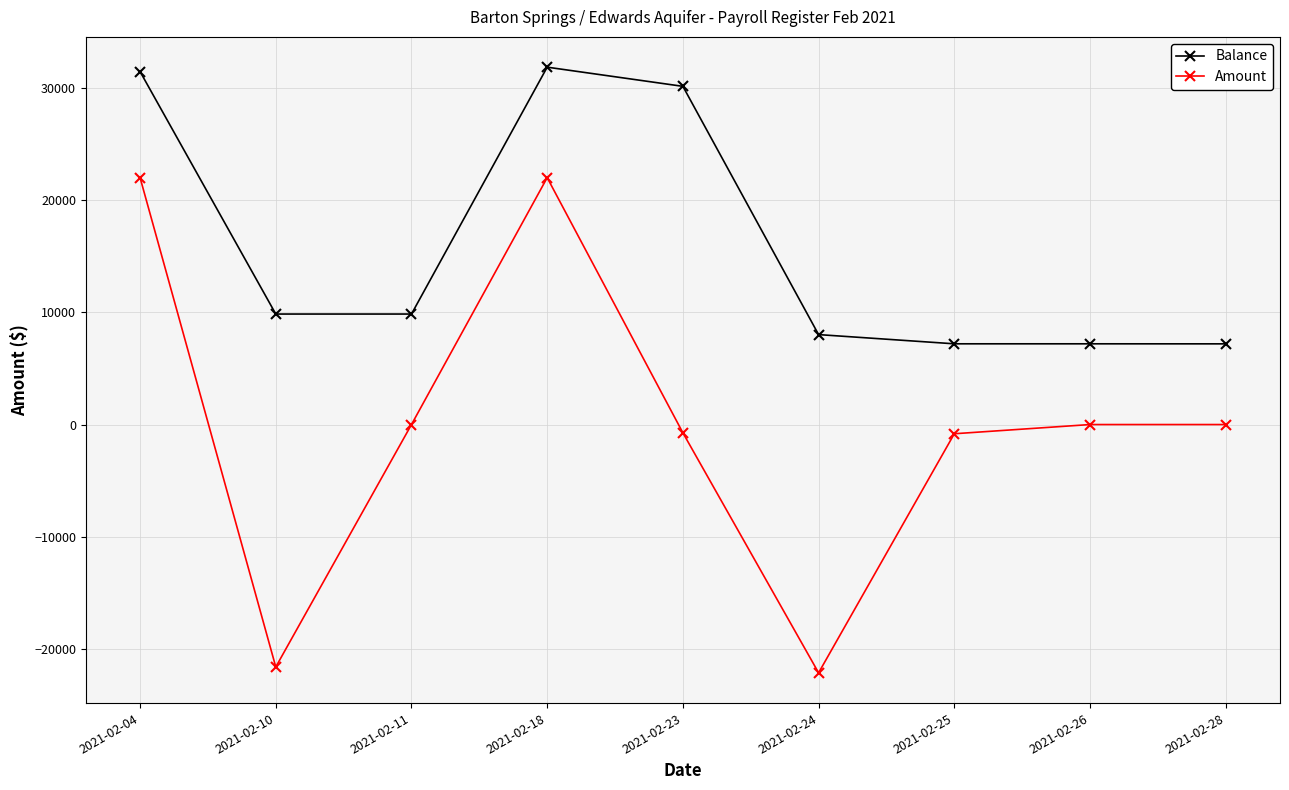

What is the value of the Balance point at the 9th from the left?

7190.8